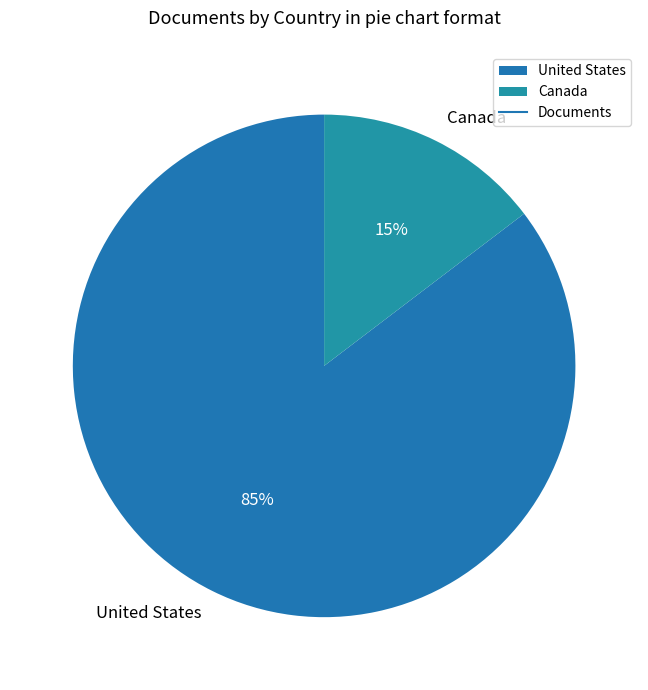

Combined, do Canada and United States account for over 50%?

Yes